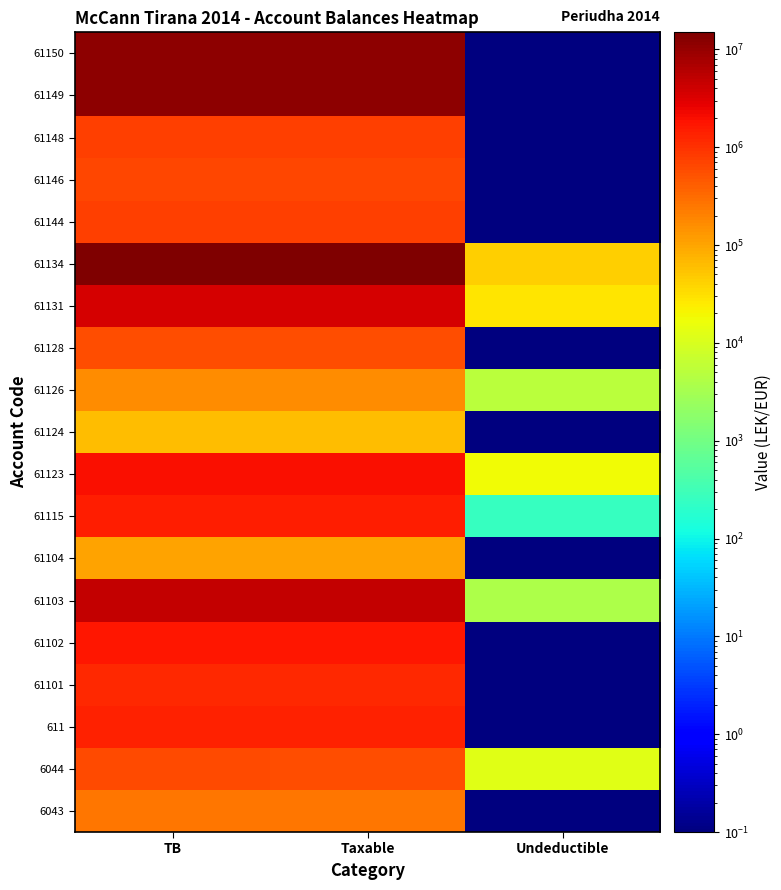

At how many categories does at least one series exceed 8889972?

2